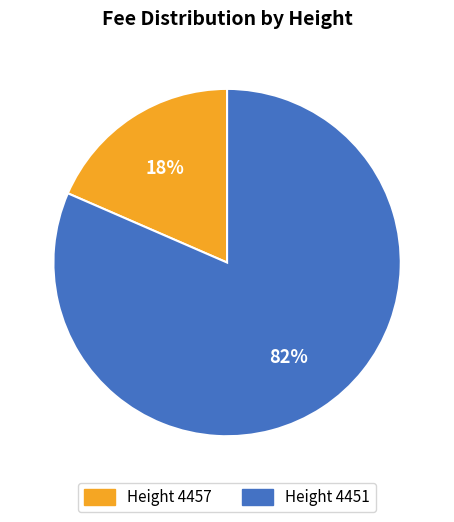

To the nearest percent, what is the average slice percentage?

50%